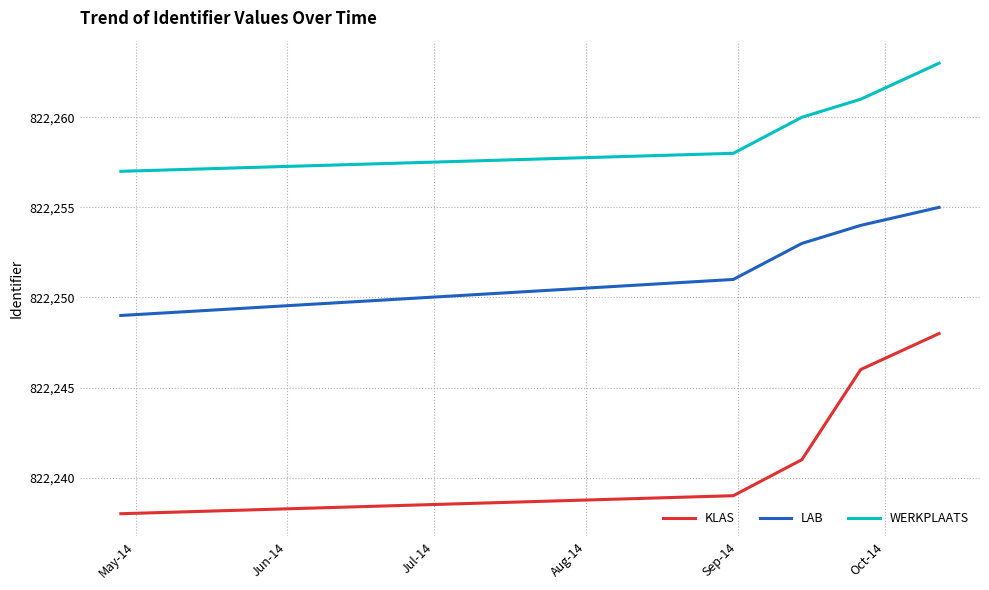

True or false: KLAS and LAB intersect in this chart.

False